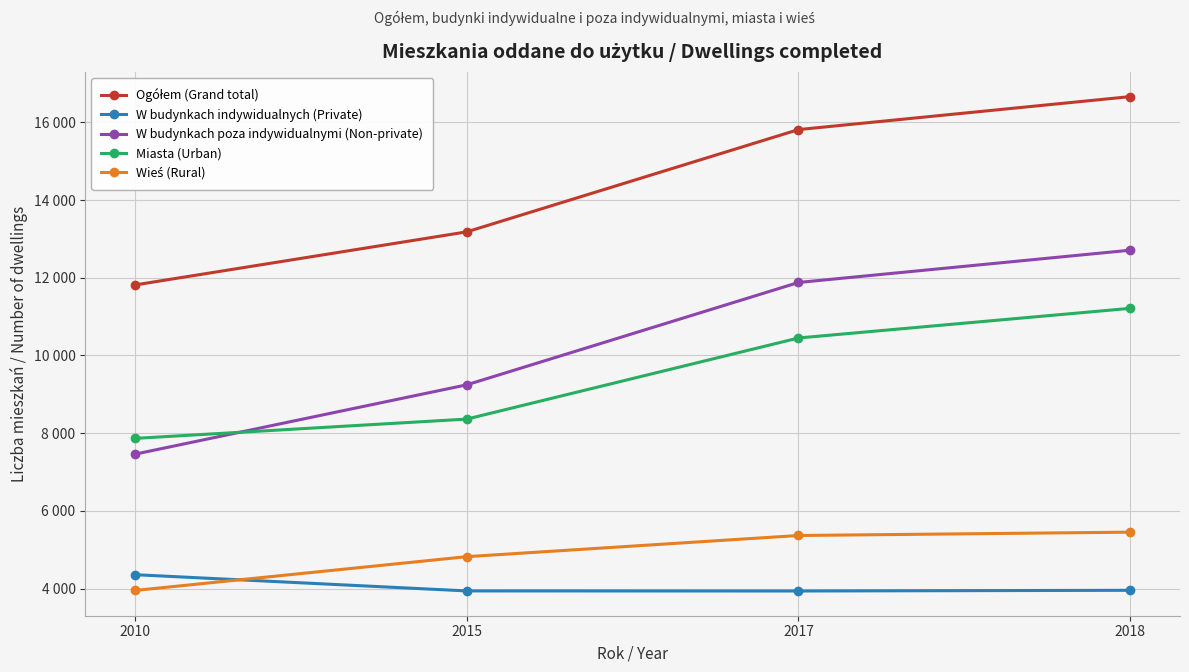

Reading left to right, what are all the values shown in this chart?

Ogółem (Grand total): 11815	13182	15815	16664
W budynkach indywidualnych (Private): 4356	3938	3936	3954
W budynkach poza indywidualnymi (Non-private): 7459	9244	11879	12710
Miasta (Urban): 7865	8362	10450	11213
Wieś (Rural): 3950	4820	5365	5451